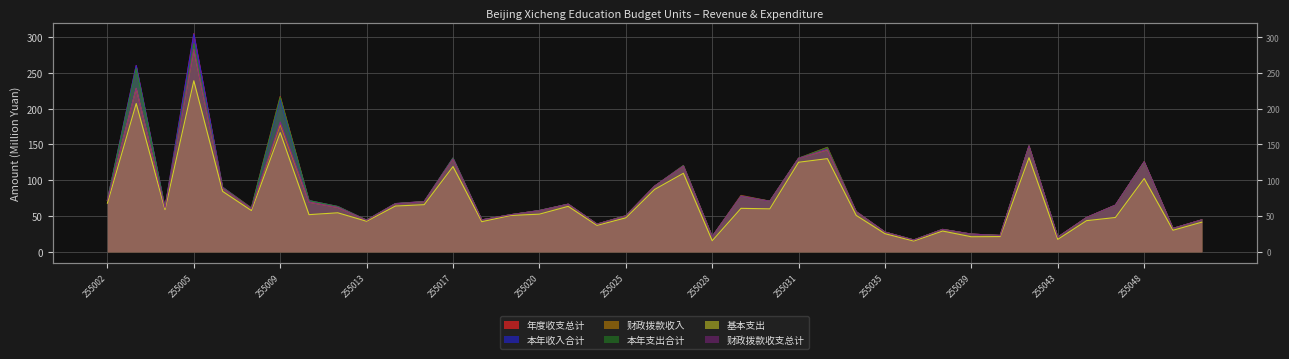

Is the value of 基本支出 at 255031 greater than the value of 年度收支总计 at 255017?

No